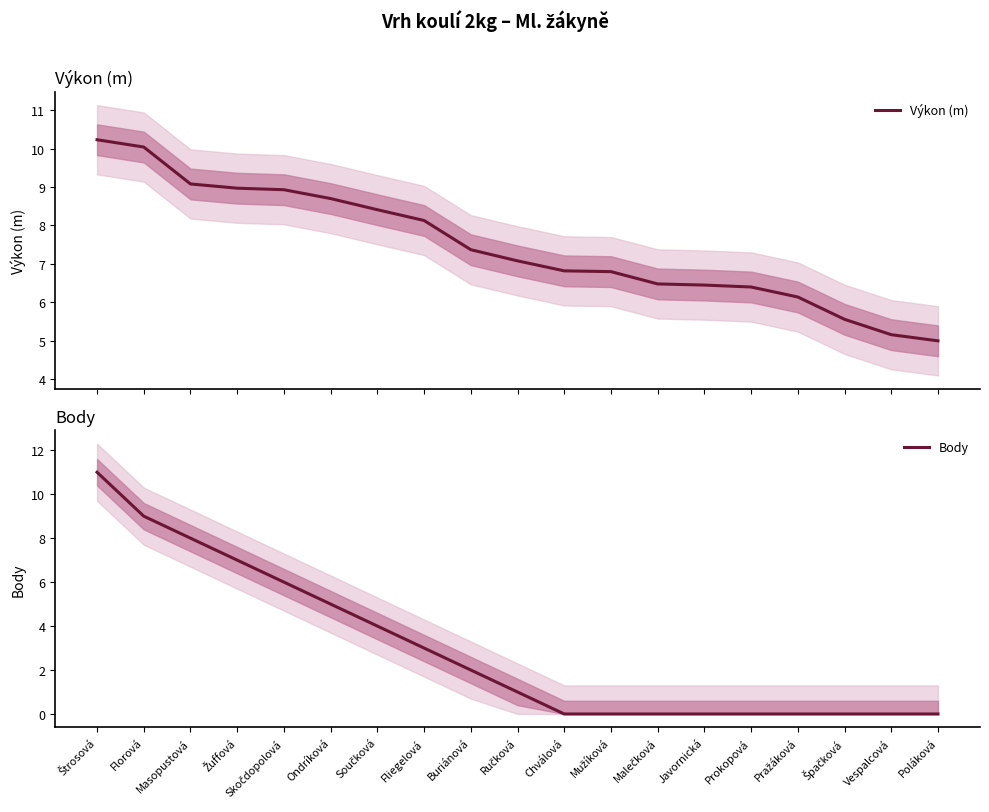

Reading left to right, list all the values displayed in this chart.

Výkon (m): 10.2	10.0	9.1	9.0	8.9	8.7	8.4	8.1	7.4	7.1	6.8	6.8	6.5	6.5	6.4	6.1	5.6	5.2	5.0
Body: 11.0	9.0	8.0	7.0	6.0	5.0	4.0	3.0	2.0	1.0	0.0	0.0	0.0	0.0	0.0	0.0	0.0	0.0	0.0